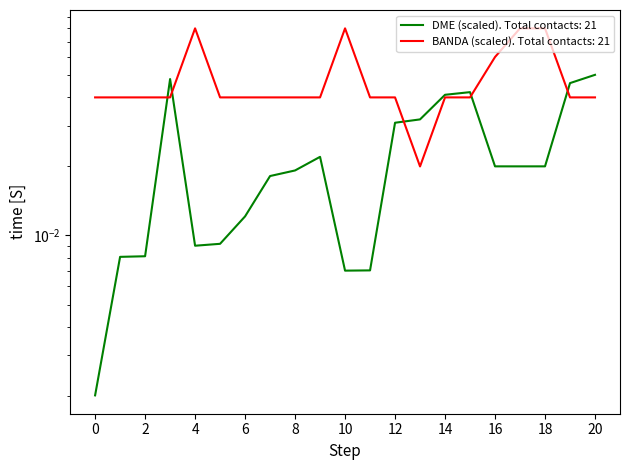

Which series ends up on top after the final intersection of DME and BANDA?

DME